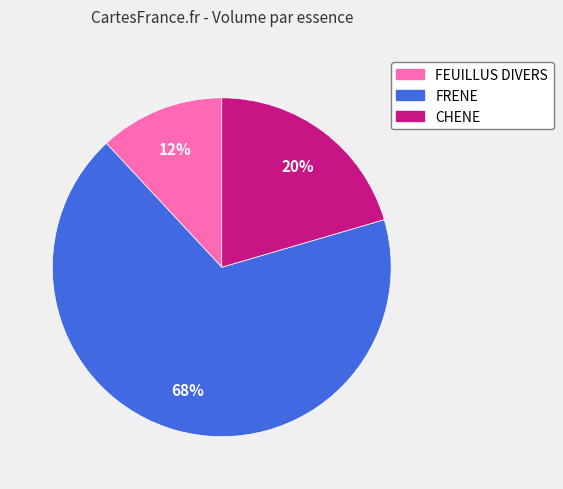

To the nearest percent, what is the difference between the largest and smallest slice percentages?

56%